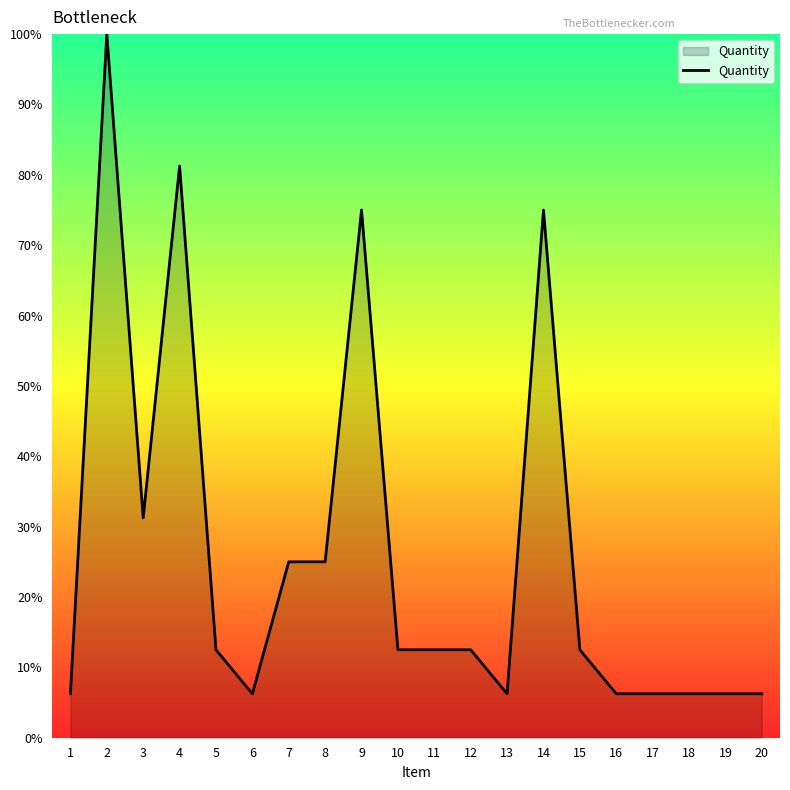

The value at 2 is 45.4. True or false?

False